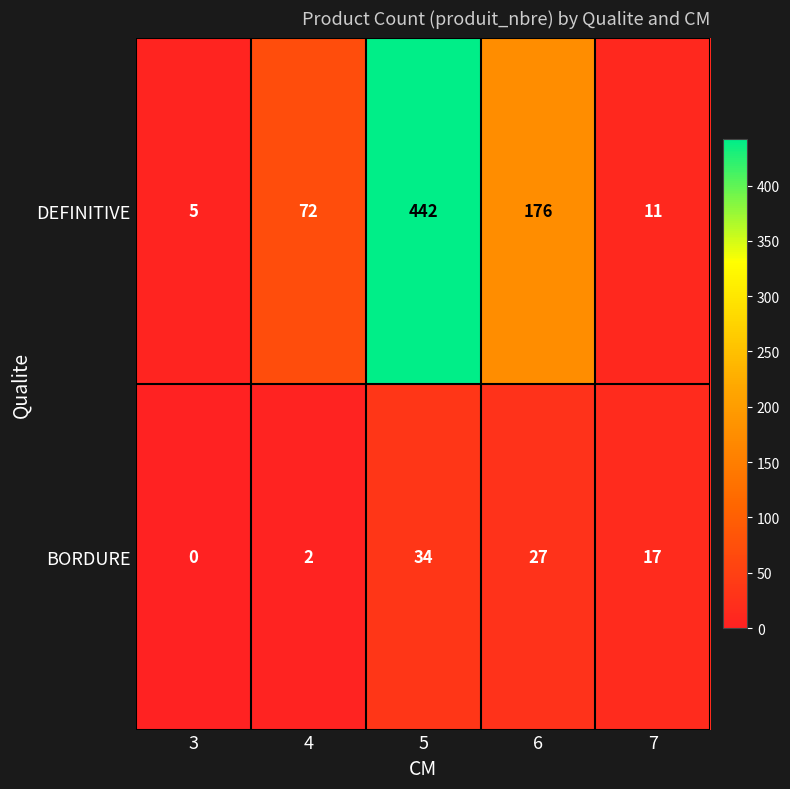

What is the maximum value shown in the chart?

442